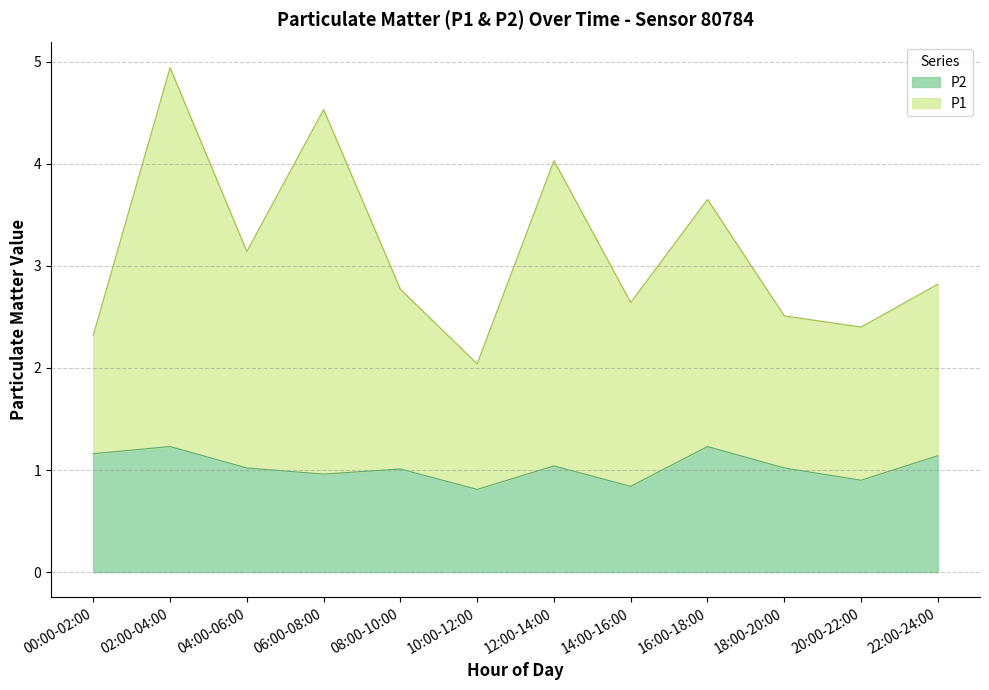

Which series changed the most between 16:00-18:00 and 18:00-20:00?

P1